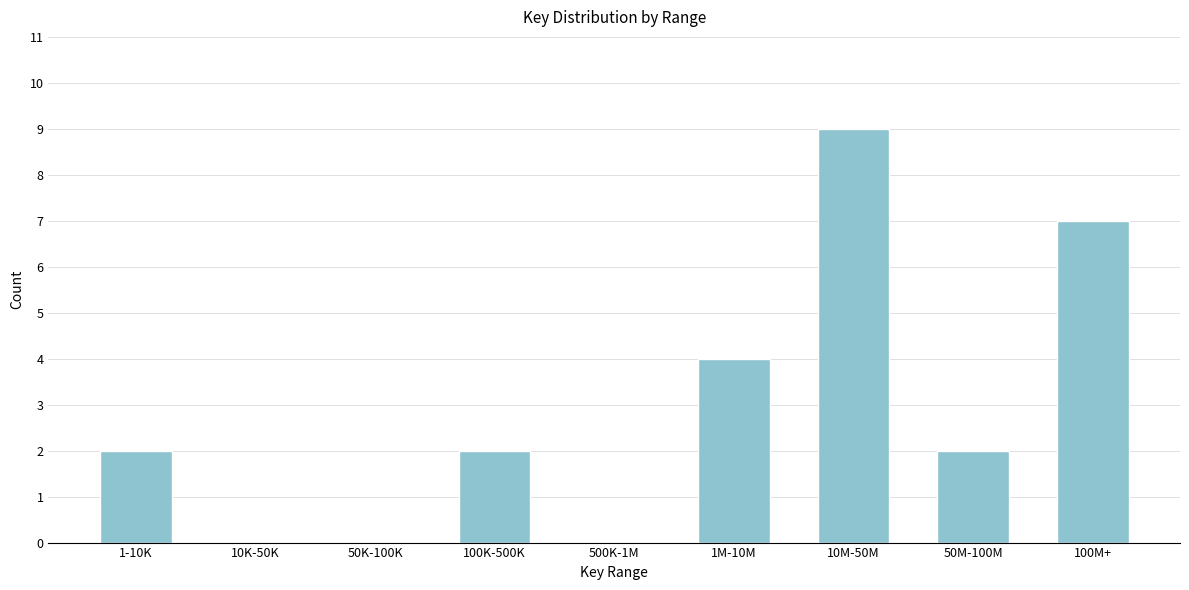

Reading left to right, transcribe all the data shown in this chart.

1-10K=2	10K-50K=0	50K-100K=0	100K-500K=2	500K-1M=0	1M-10M=4	10M-50M=9	50M-100M=2	100M+=7